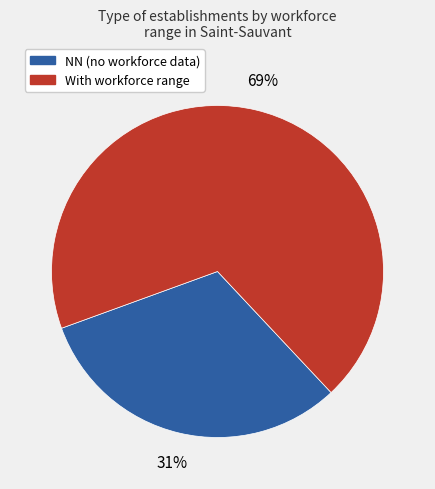

Is there a majority slice in this chart?

Yes